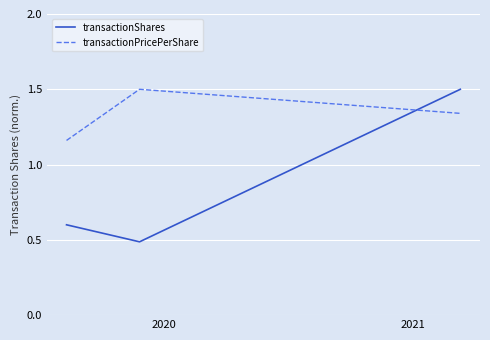

Which series has the largest total across all categories?

transactionPricePerShare